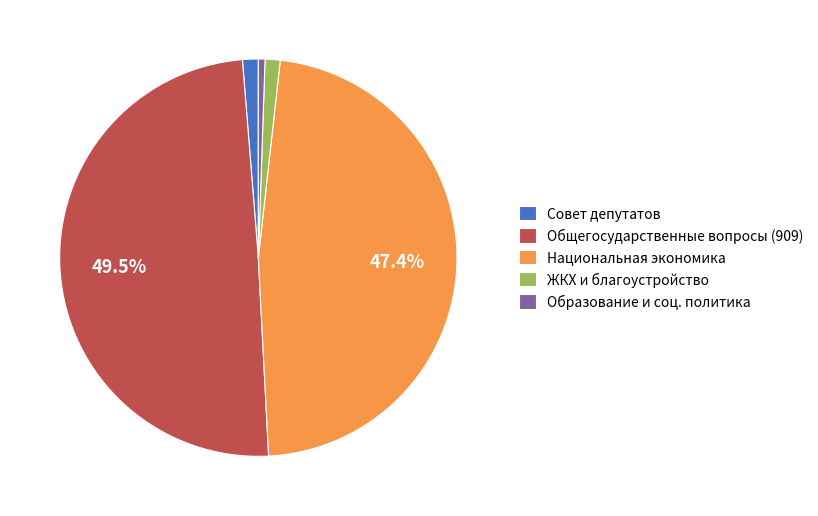

Count the number of slices in the pie.

5